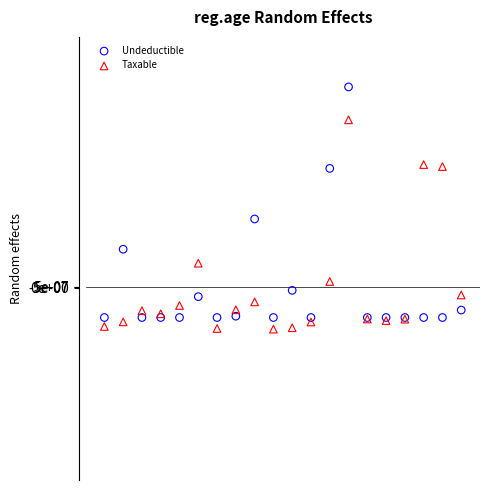

Which series reaches the minimum Y coordinate?

Taxable